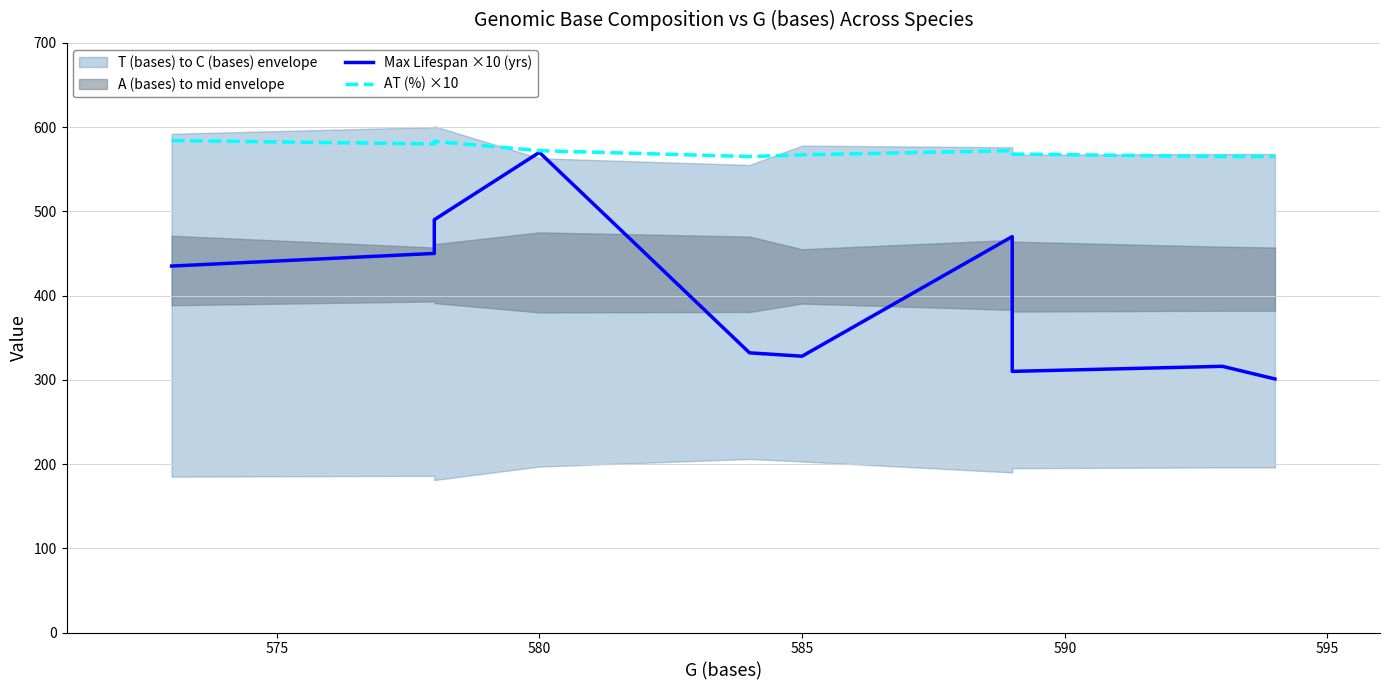

What is the sum of all AT (%) ×10 values?

5721